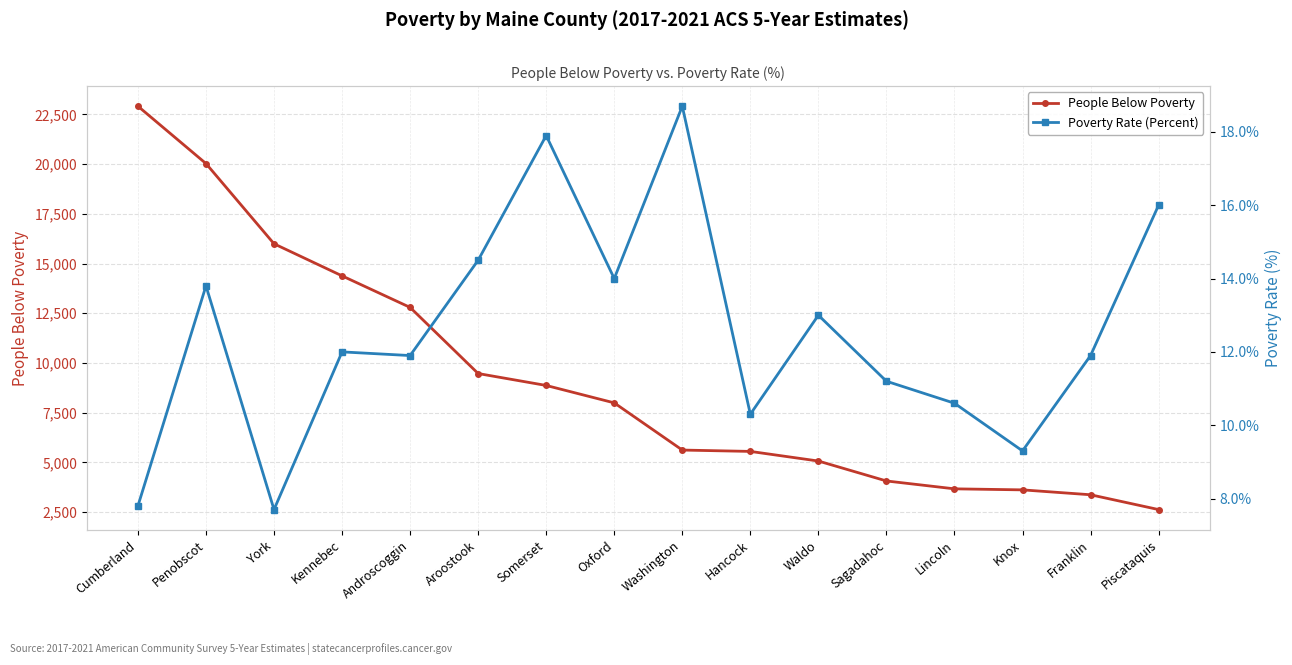

At how many categories does at least one series exceed 8449?

7